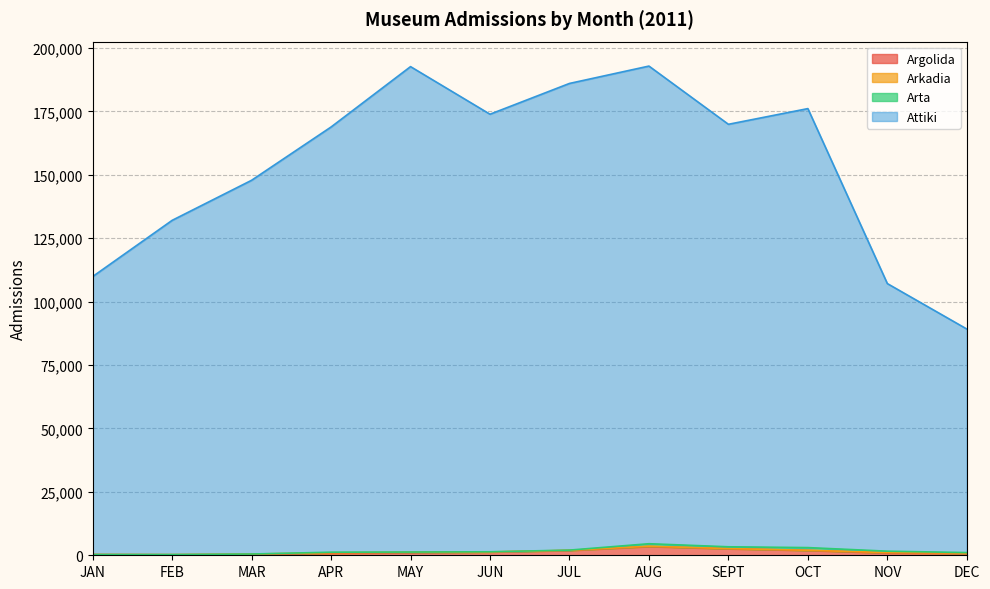

What is the smallest value displayed?

205